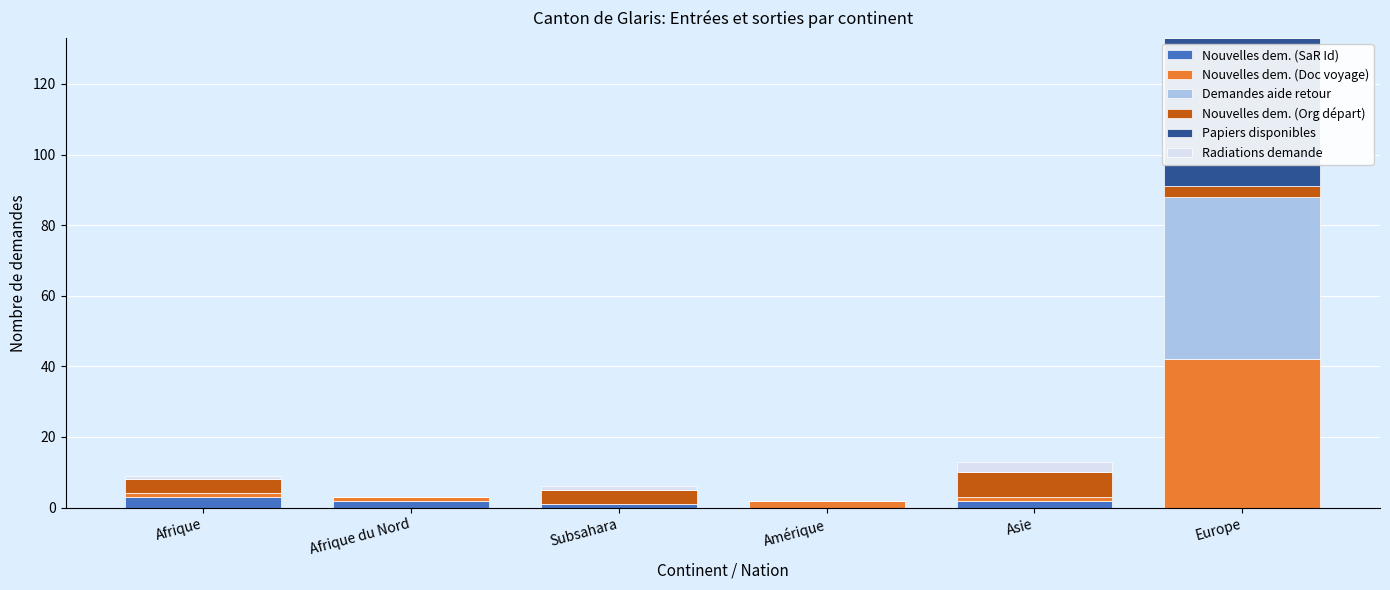

The Nouvelles dem. (SaR Id) series shows 0 at Europe. True or false?

True